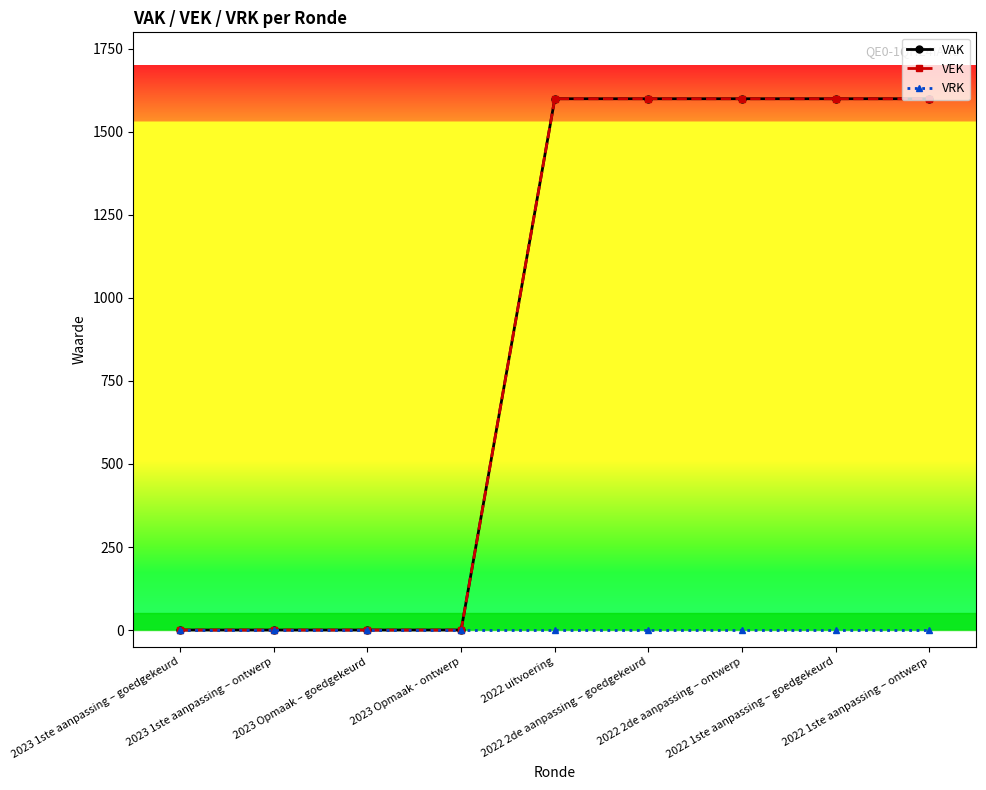

What is the total value across all series at 2022 1ste aanpassing – ontwerp?

3200